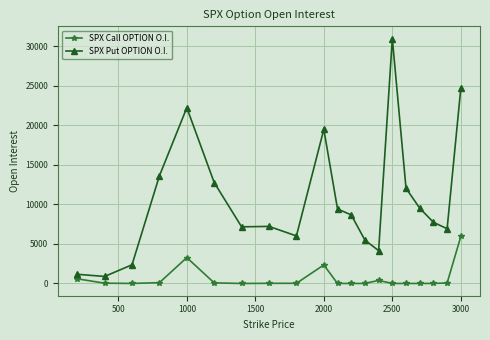

List the series in order of their overall mean, lowest first.

SPX Call OPTION O.I., SPX Put OPTION O.I.